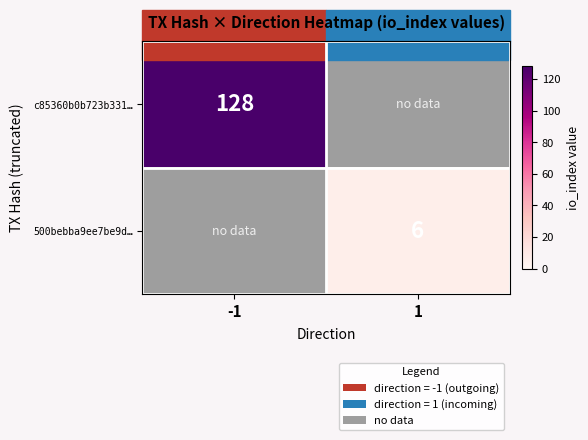

The value of 500bebba9ee7be9d… at 1 is 6. True or false?

True